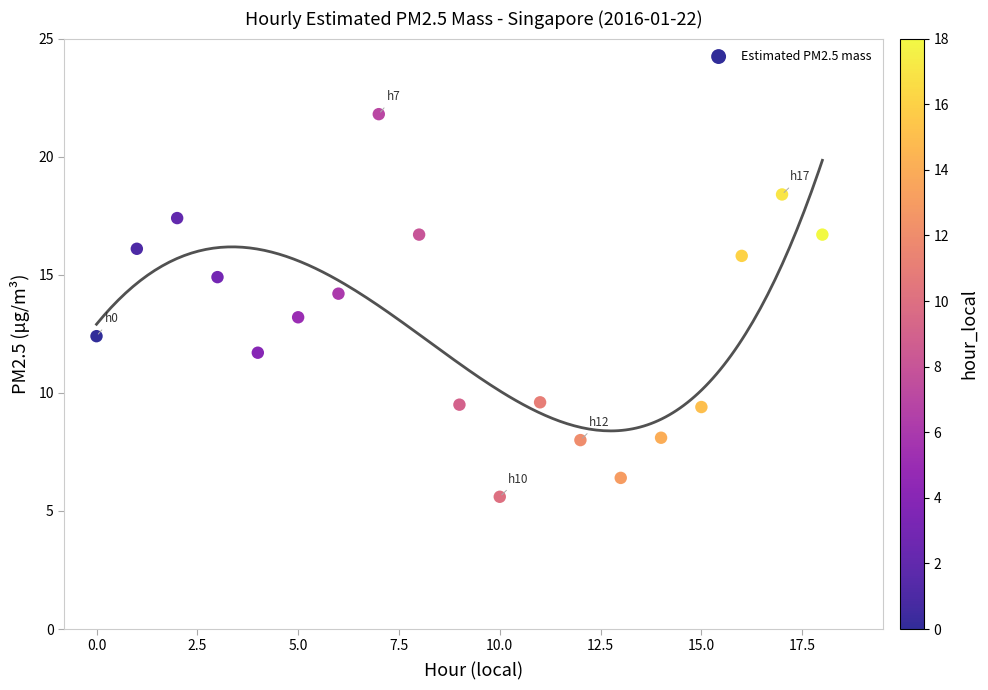

Count the number of points in this scatter plot.

19